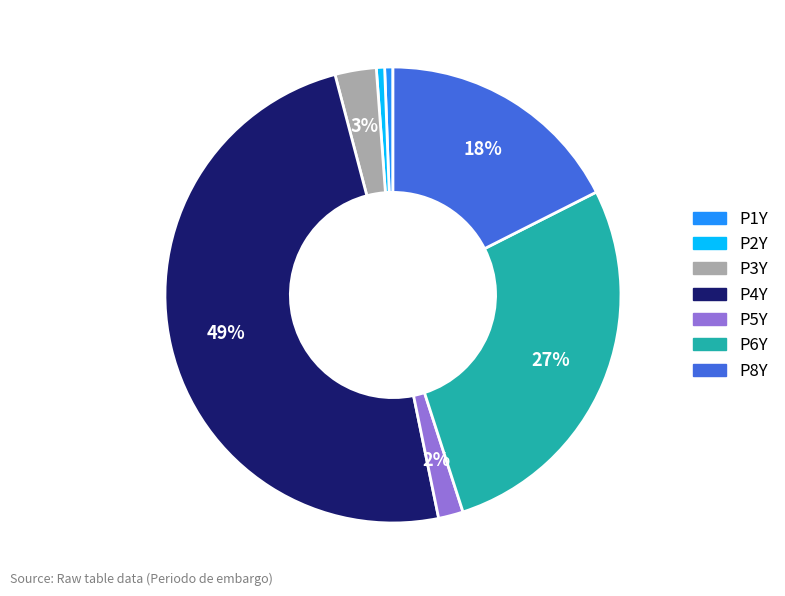

How many segments does this pie chart have?

7